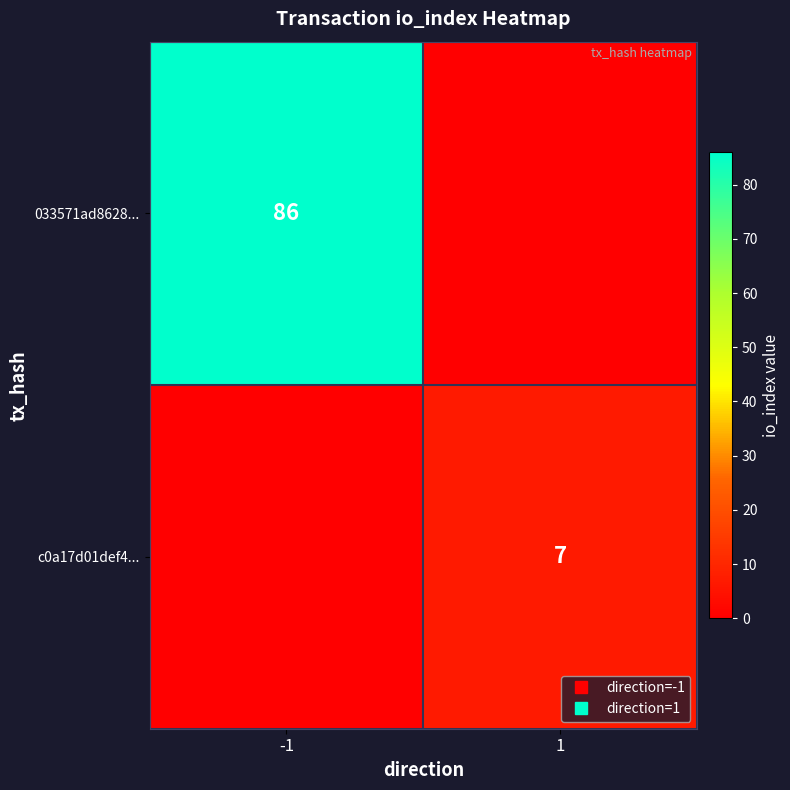

Is it true that 033571ad8628... equals 59 at 1?

False